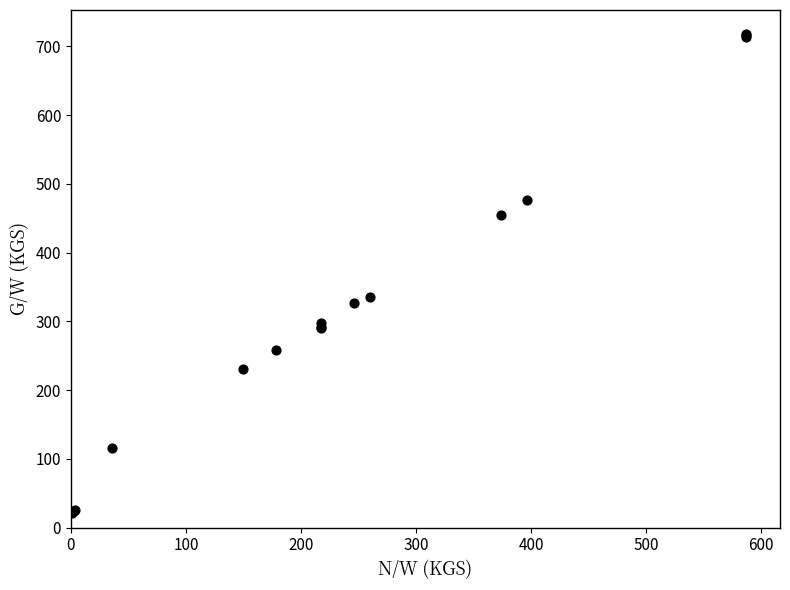

What Y value in the scatter plot is closest to 369?

336